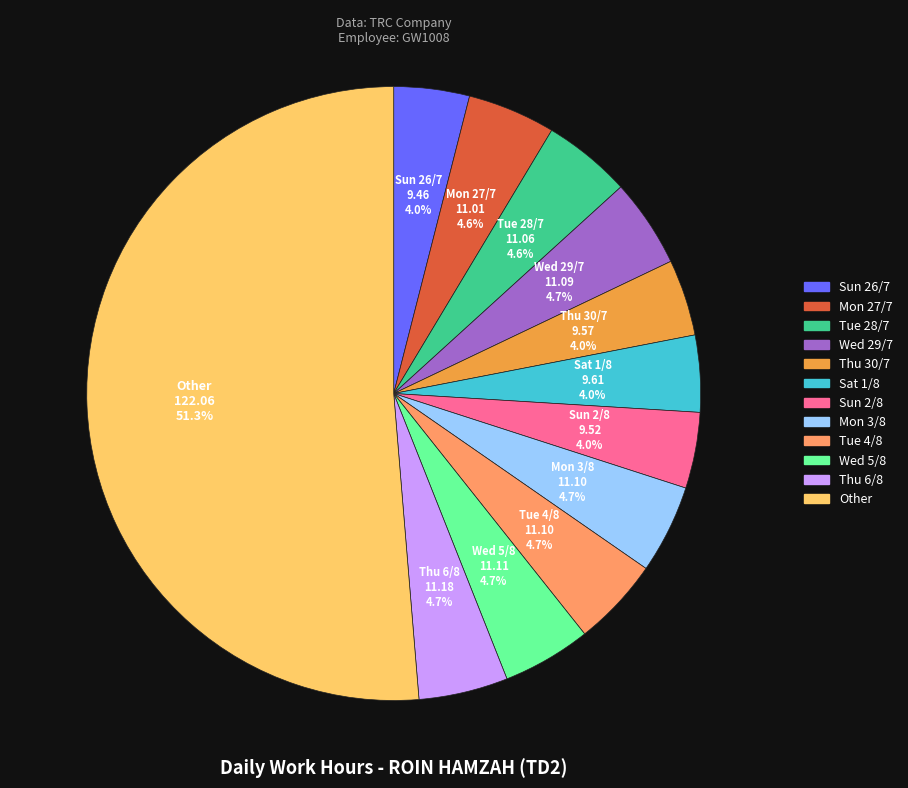

Which category has the biggest portion of the pie?

Other